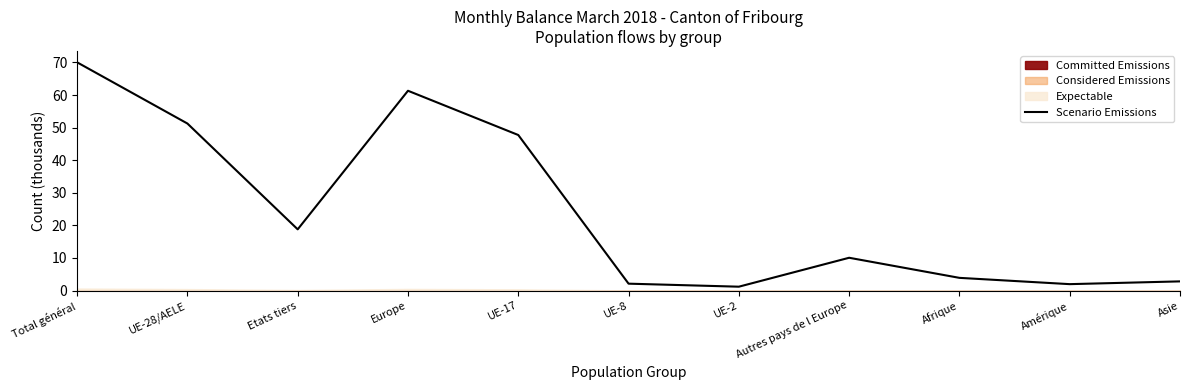

What is the difference between the second highest and minimum values?

60.1